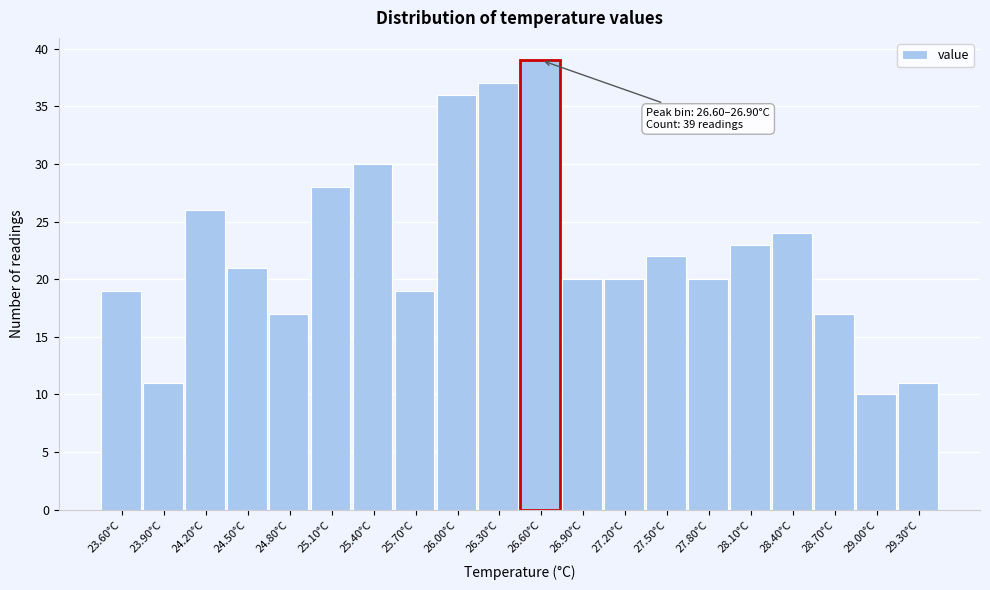

Reading left to right, extract all data points from this chart.

19	11	26	21	17	28	30	19	36	37	39	20	20	22	20	23	24	17	10	11